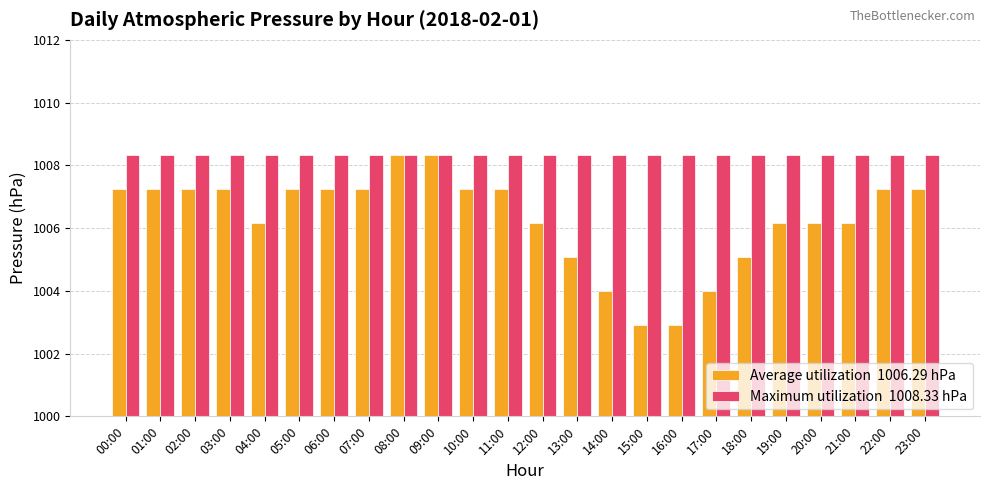

What is the total value across all series at 01:00?

2015.6